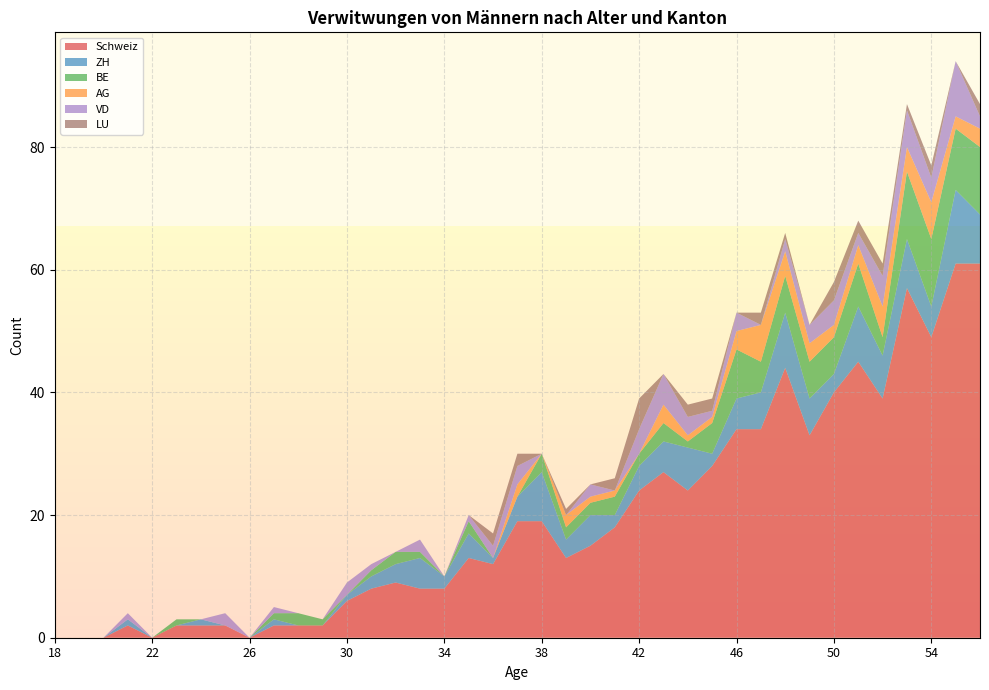

Reading left to right, list all the values displayed in this chart.

Schweiz: 0	0	0	2	0	2	2	2	0	2	2	2	6	8	9	8	8	13	12	19	19	13	15	18	24	27	24	28	34	34	44	33	40	45	39	57	49	61	61
ZH: 0	0	0	1	0	0	1	0	0	1	0	0	1	2	3	5	2	4	1	4	8	3	5	2	4	5	7	2	5	6	9	6	3	9	7	8	5	12	8
BE: 0	0	0	0	0	1	0	0	0	1	2	1	0	1	2	1	0	2	0	0	3	2	2	3	2	3	1	5	8	5	6	6	6	7	3	11	11	10	11
AG: 0	0	0	0	0	0	0	0	0	0	0	0	0	0	0	0	0	0	0	2	0	2	1	1	0	3	1	1	3	6	4	3	2	3	5	4	6	2	3
VD: 0	0	0	1	0	0	0	2	0	1	0	0	2	1	0	2	0	1	2	3	0	0	2	0	4	5	3	1	3	0	2	3	4	2	5	6	4	9	2
LU: 0	0	0	0	0	0	0	0	0	0	0	0	0	0	0	0	0	0	2	2	0	1	0	2	5	0	2	2	0	2	1	0	3	2	2	1	2	0	2